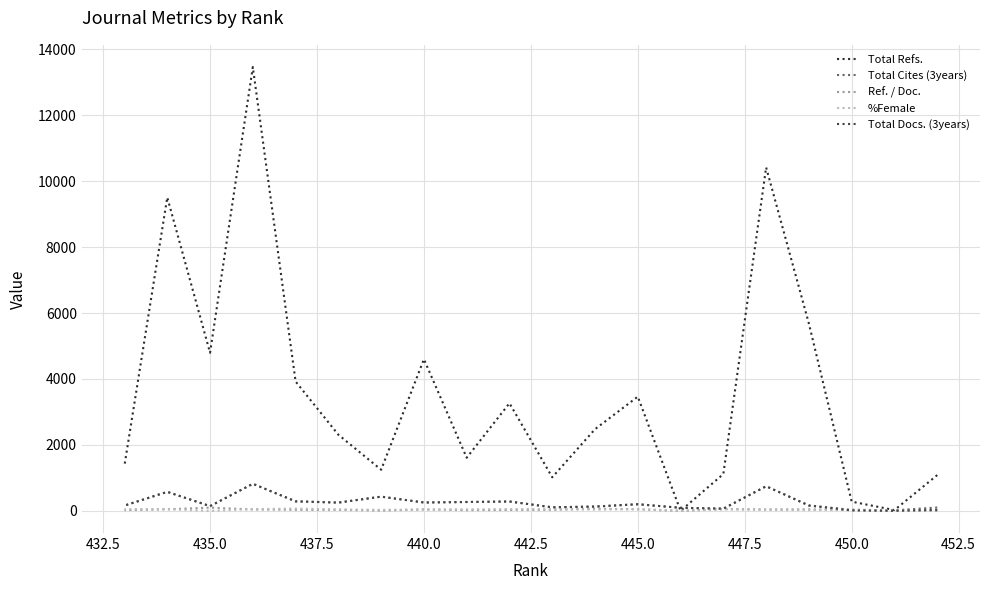

Which series ends up on top after the final intersection of Ref. / Doc. and %Female?

%Female